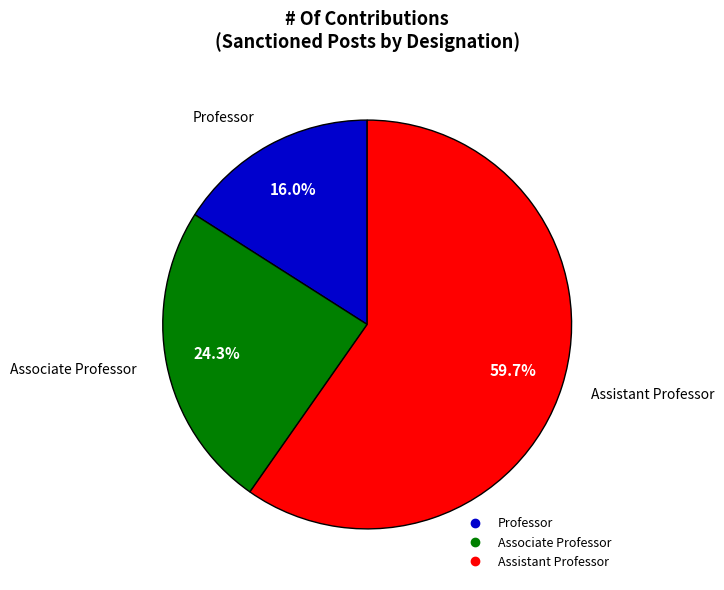

How many segments does this pie chart have?

3